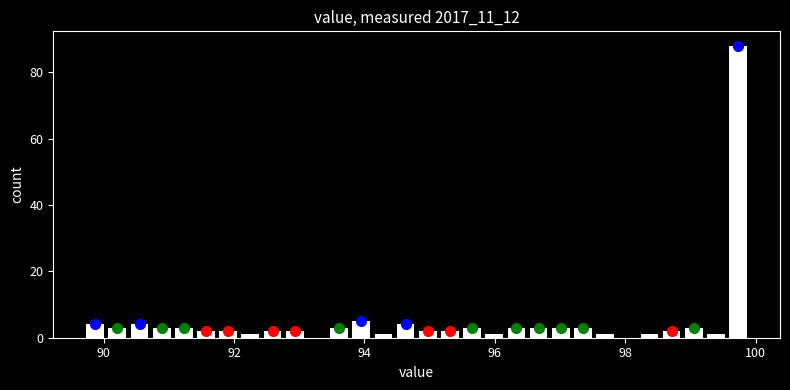

Read against the x-axis, roughly where is the centre of the tallest bar?

99.8